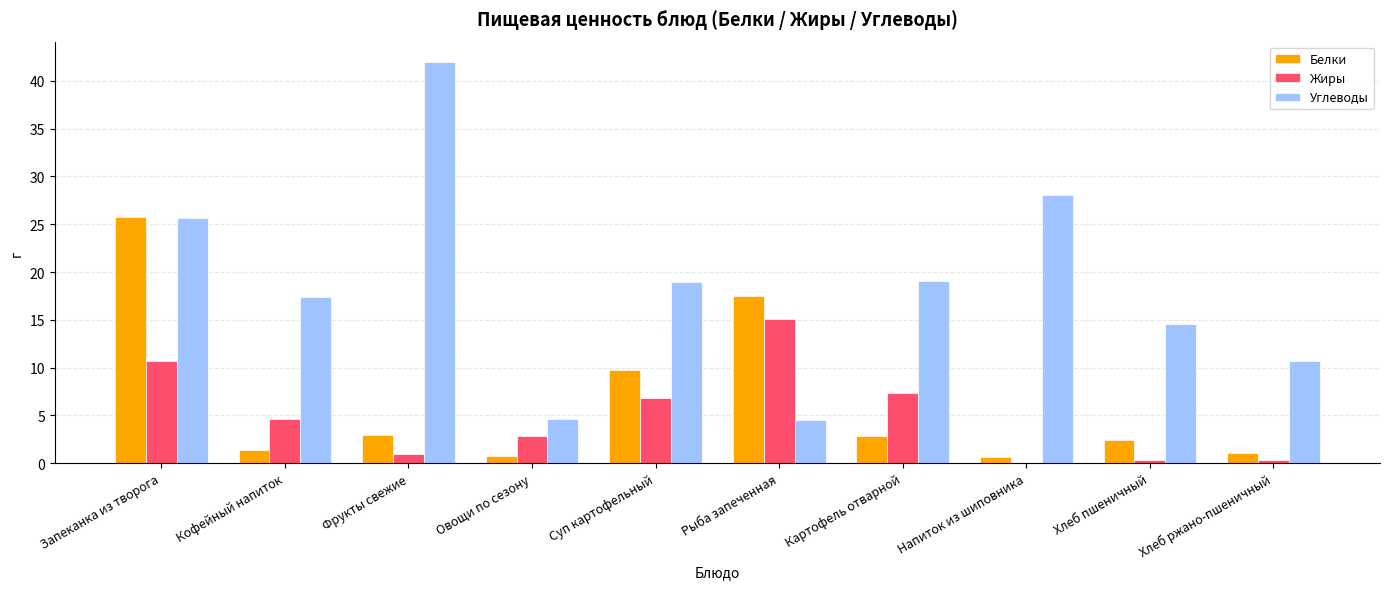

Is it true that Белки equals 7.4 at Запеканка из творога?

False